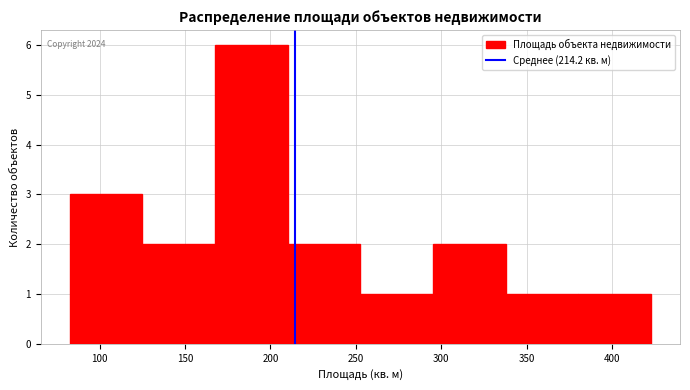

Over which range of the x-axis is the bar tallest?

170 to 210